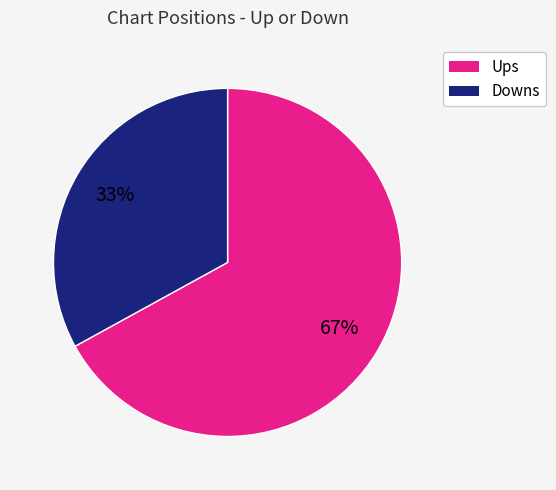

Is it true that Downs is 48% of the pie?

False